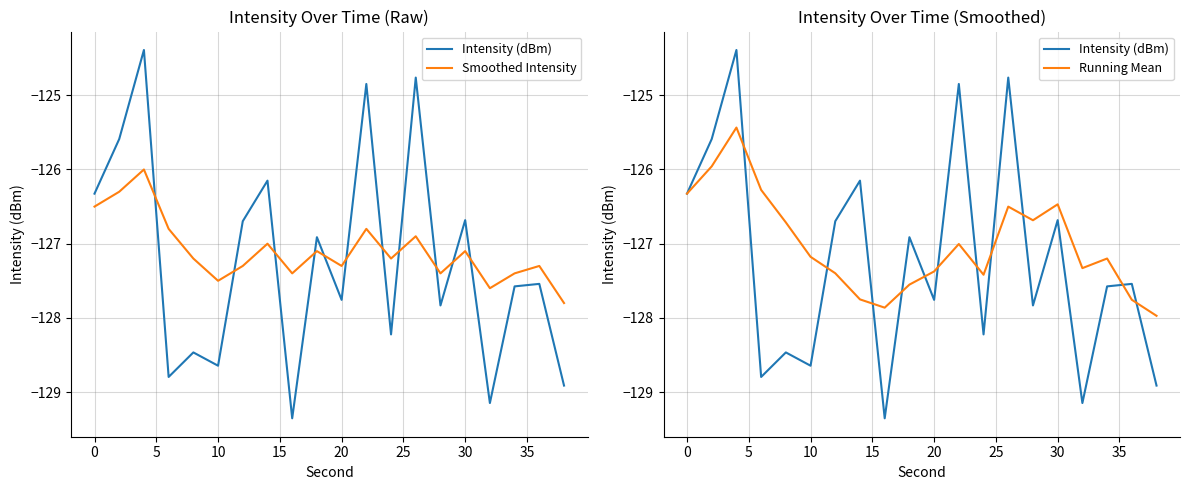

The value of Running Mean at 35 is -62.4. True or false?

False